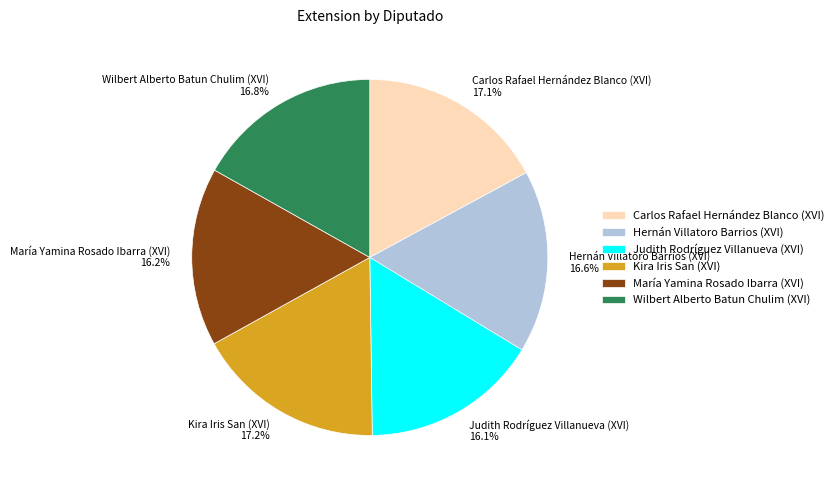

Does María Yamina Rosado Ibarra (XVI) 16.2% account for over 50% of the chart?

No